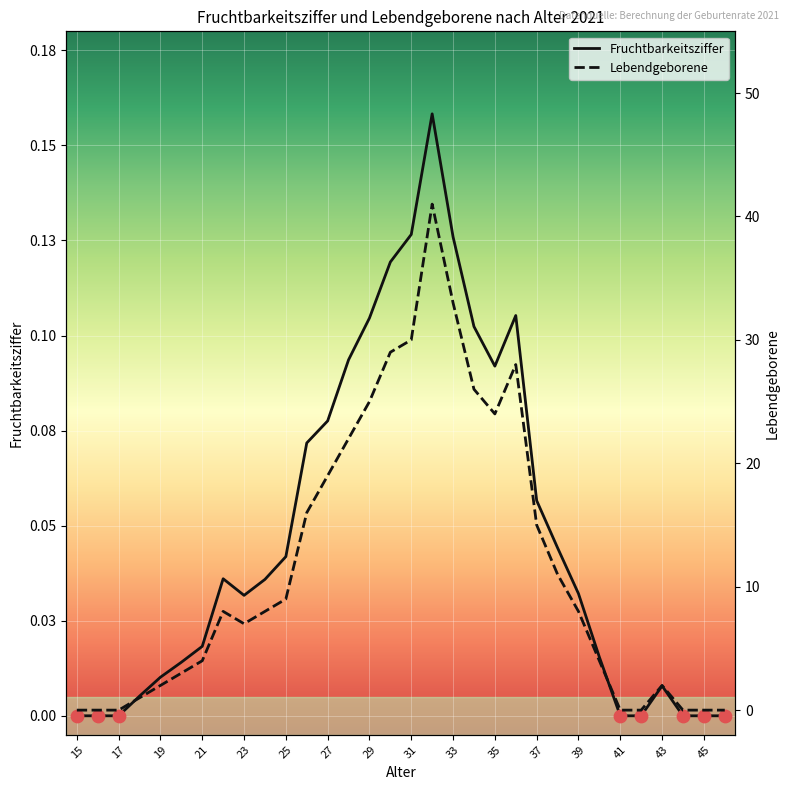

At which category is the sum across all series the highest?

32